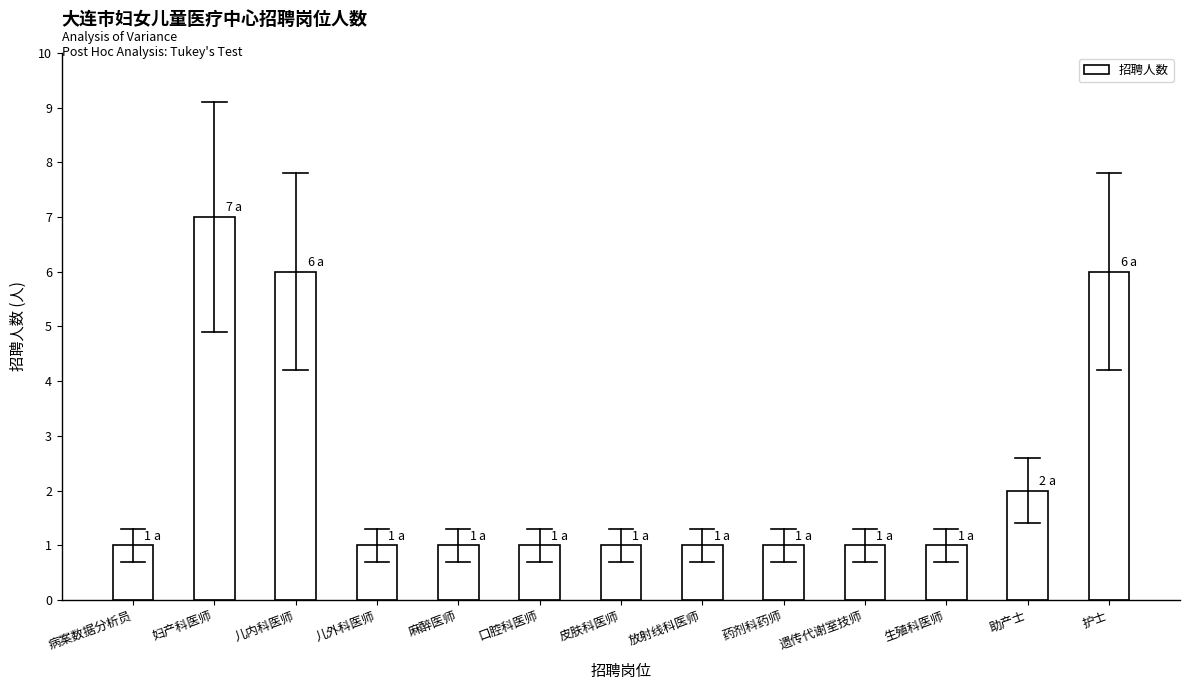

Reading left to right, transcribe all the data shown in this chart.

1	7	6	1	1	1	1	1	1	1	1	2	6